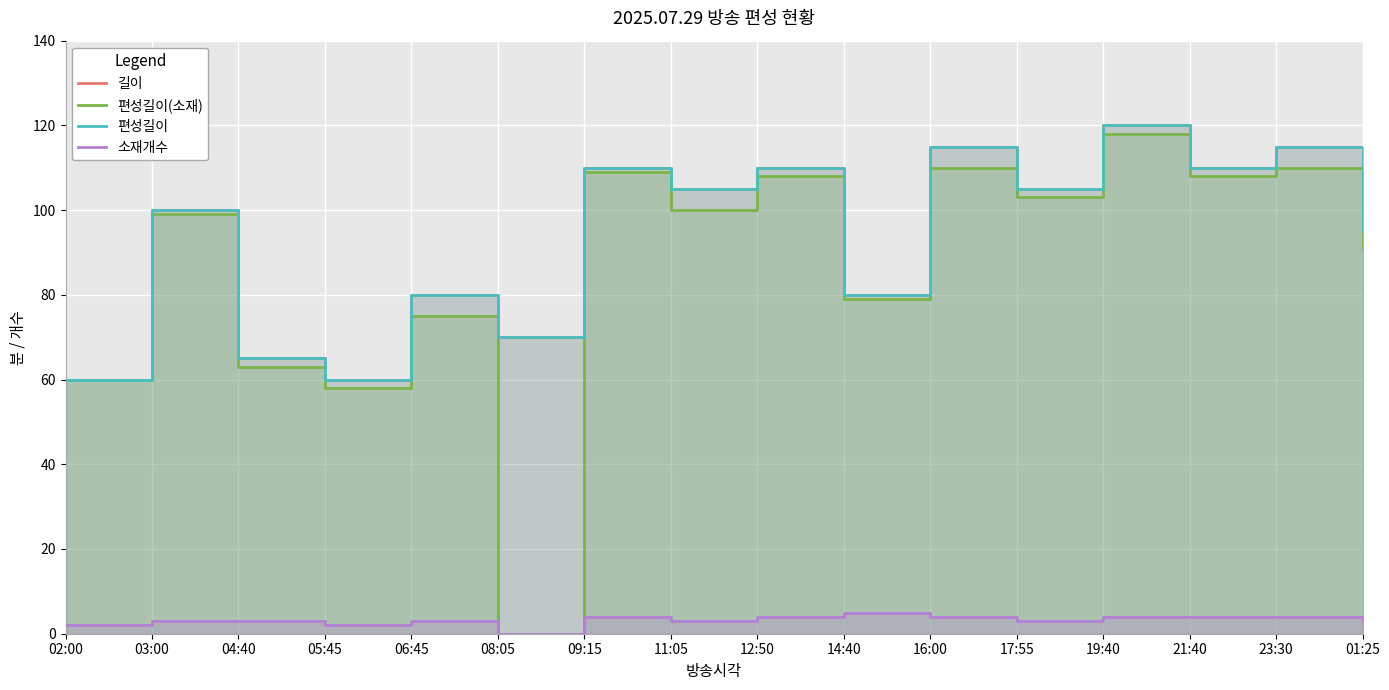

At which category is the sum across all series the highest?

19:40